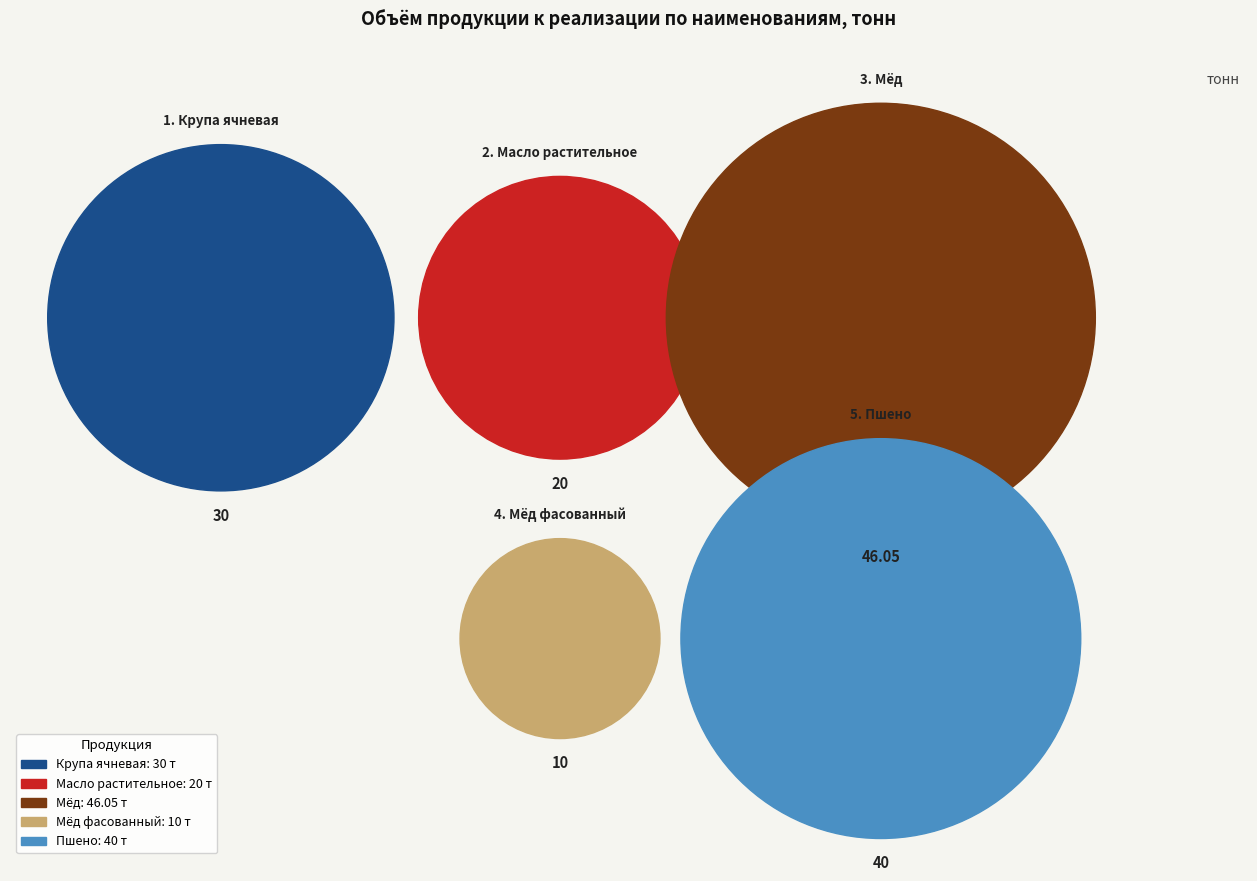

What portion of the pie excludes Мёд?

68.5%